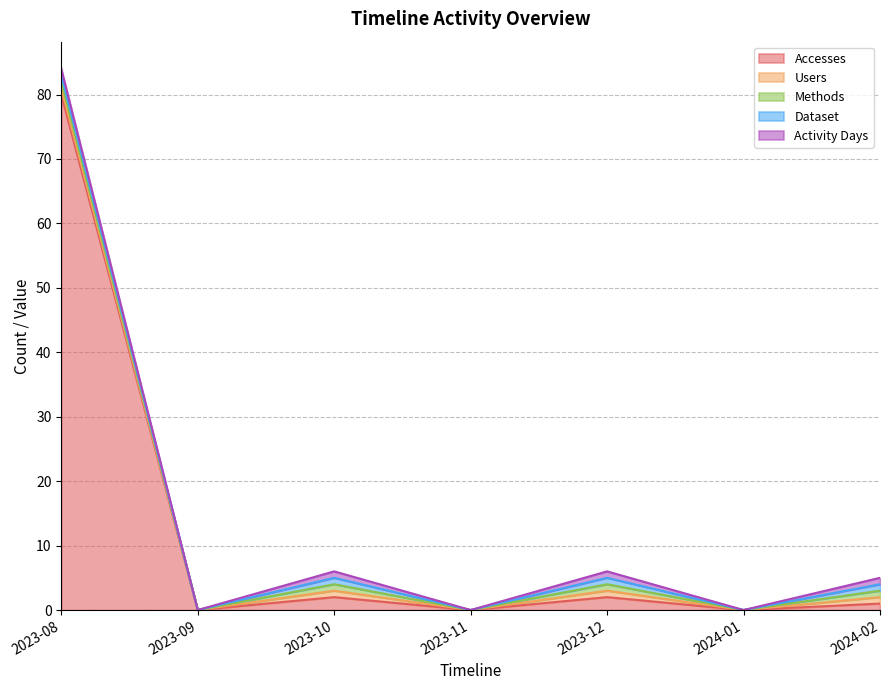

Reading left to right, transcribe all the data shown in this chart.

Accesses: 80	0	2	0	2	0	1
Users: 1	0	1	0	1	0	1
Methods: 1	0	1	0	1	0	1
Dataset: 1	0	1	0	1	0	1
Activity Days: 1	0	1	0	1	0	1